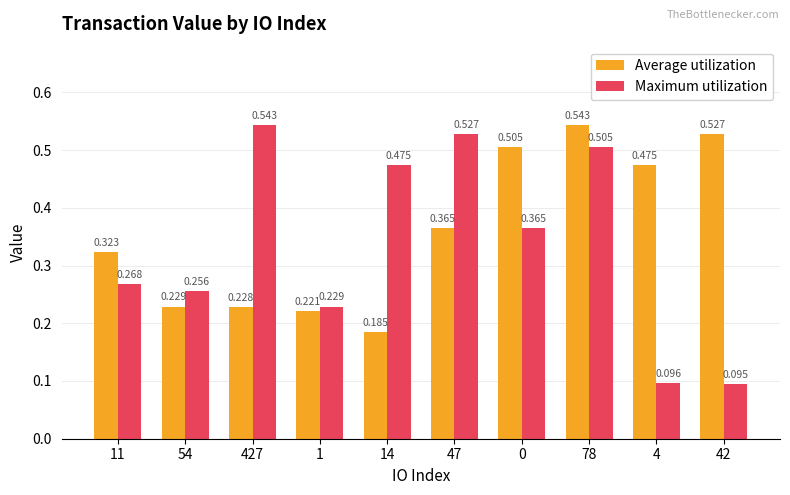

List the series in order of their overall mean, lowest first.

Maximum utilization, Average utilization